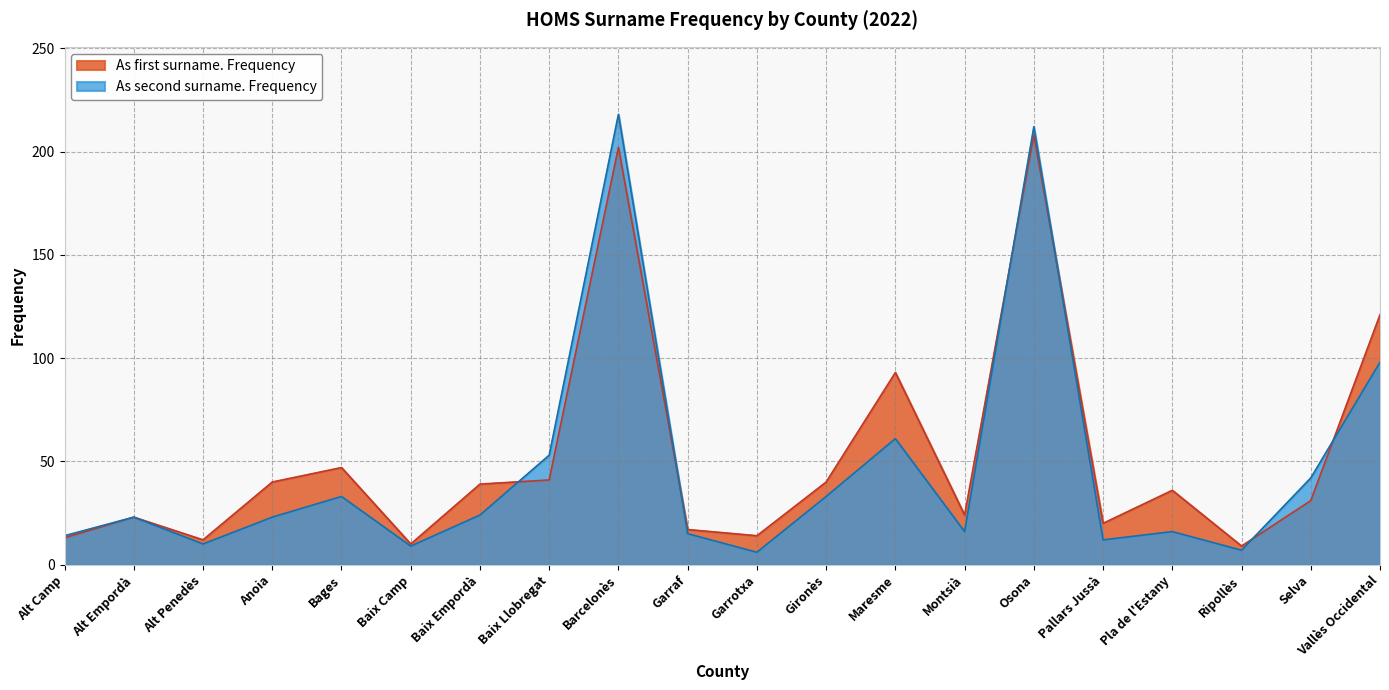

At which category is the sum across all series the highest?

Barcelonès